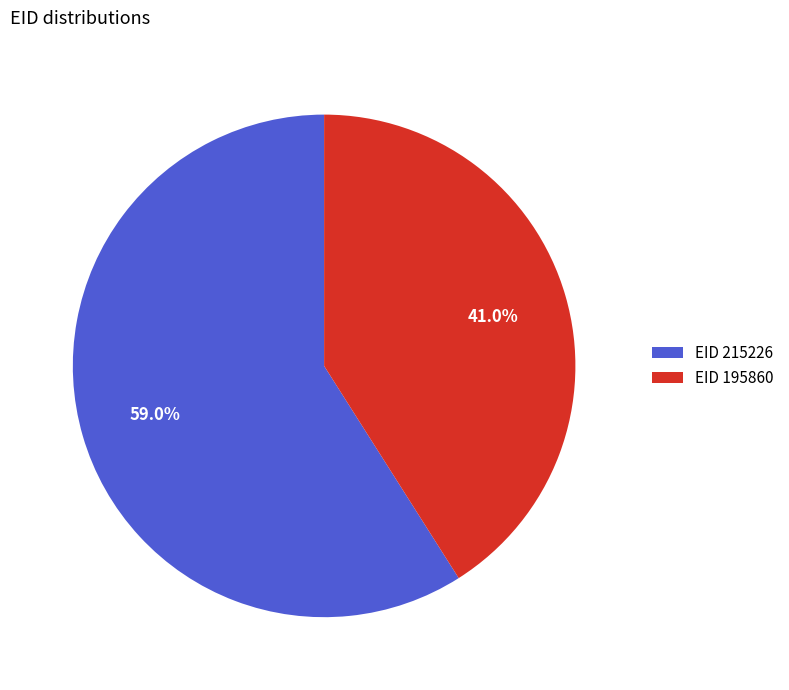

Between EID 195860 and EID 215226, which is larger?

EID 215226